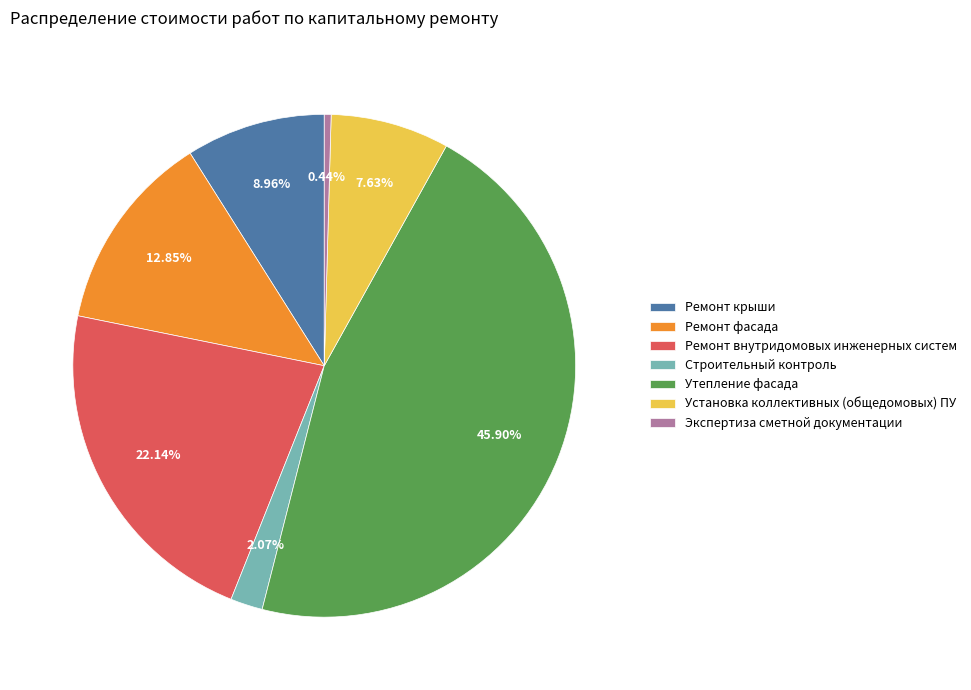

How many segments does this pie chart have?

7